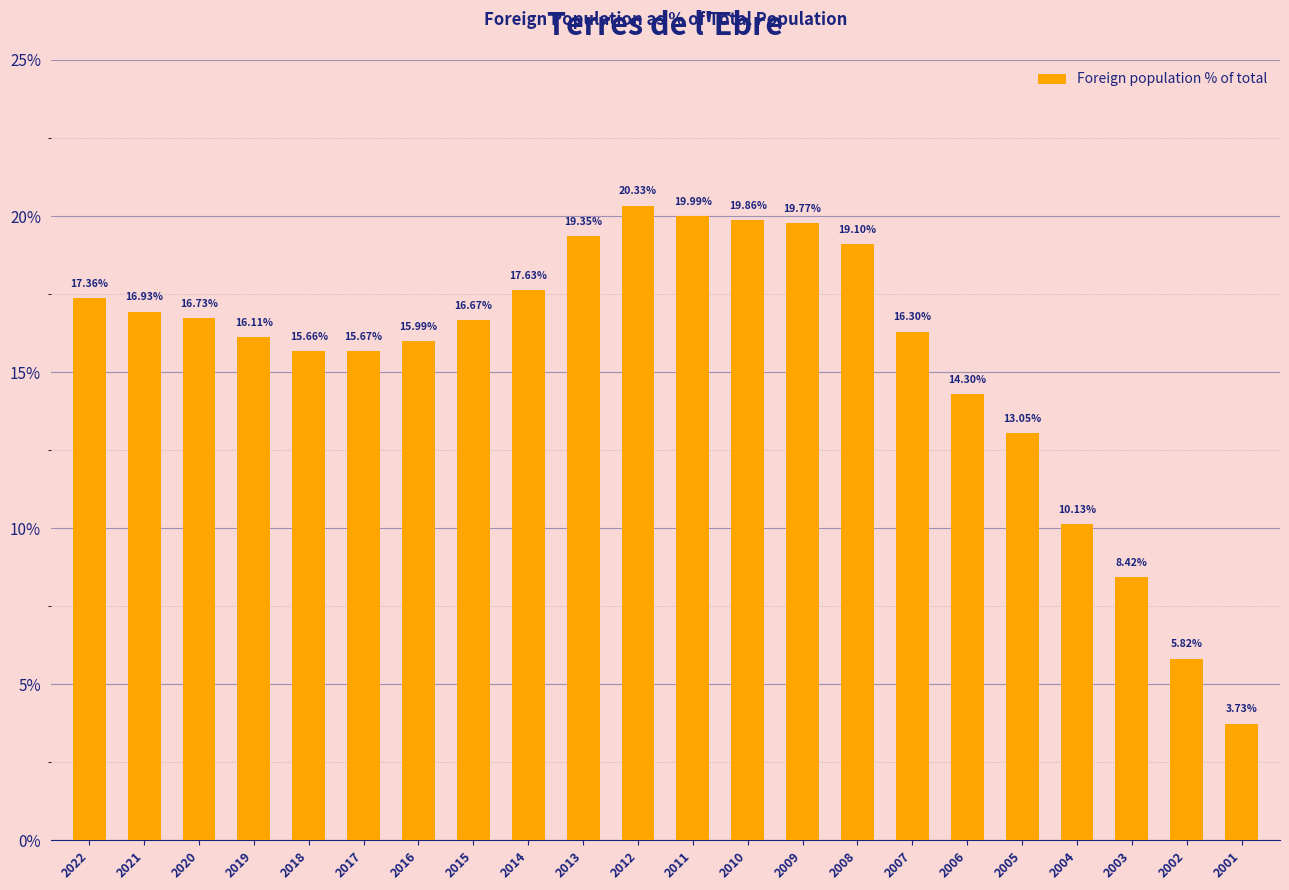

Rank the categories by value from highest to lowest.

2012, 2011, 2010, 2009, 2013, 2008, 2014, 2022, 2021, 2020, 2015, 2007, 2019, 2016, 2017, 2018, 2006, 2005, 2004, 2003, 2002, 2001